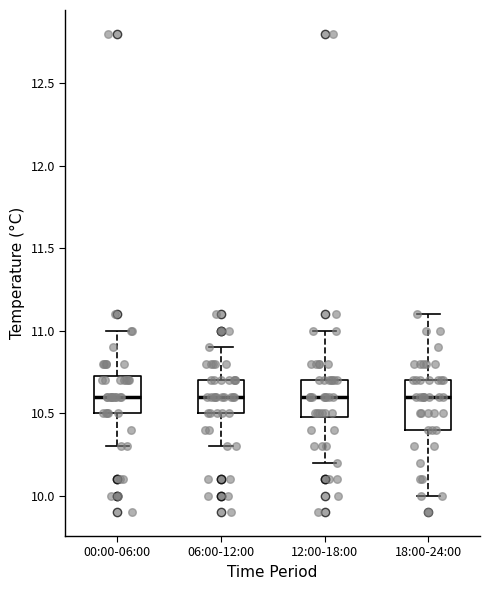

Where is the upper edge of the box for 18:00-24:00 on the y-axis? The values are not printed on the chart, so give them approximately, as read against the axis.

10.70